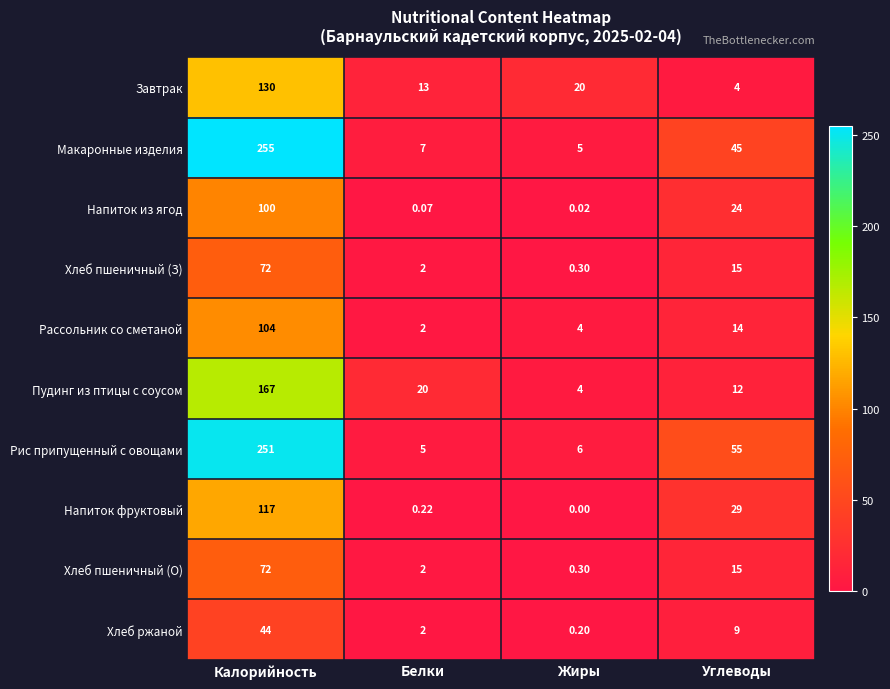

Which category has the lowest value in the Макаронные изделия series?

Жиры